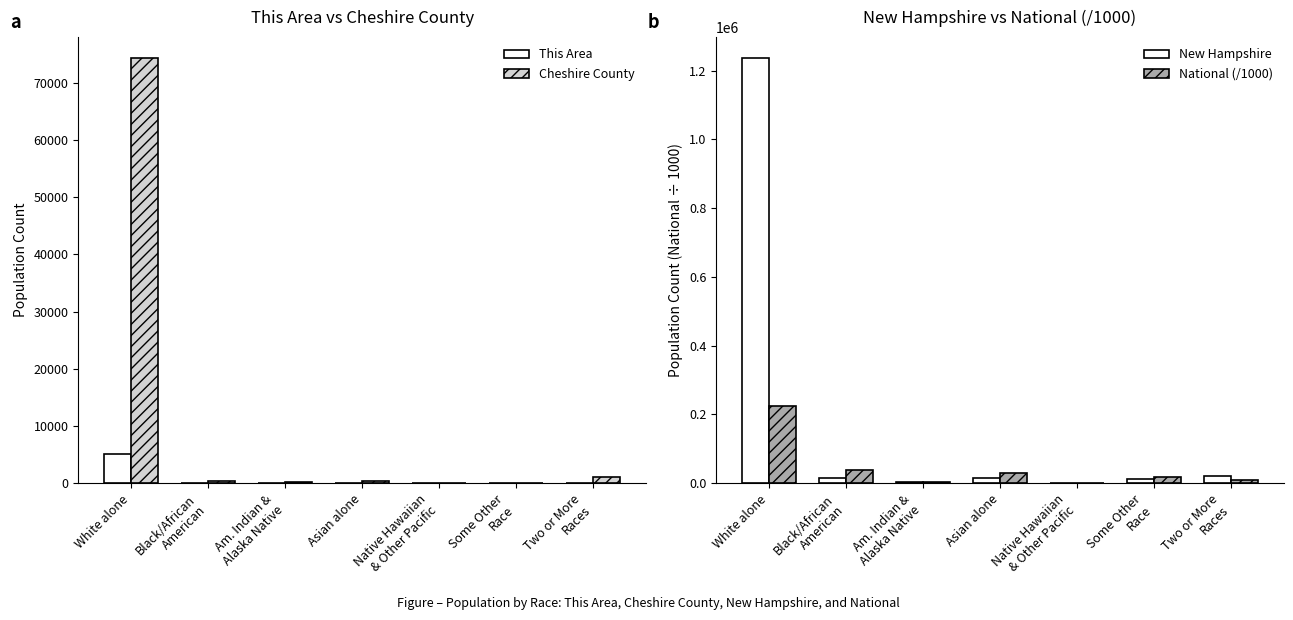

At which label is New Hampshire closest to 618217?

Two or More
Races